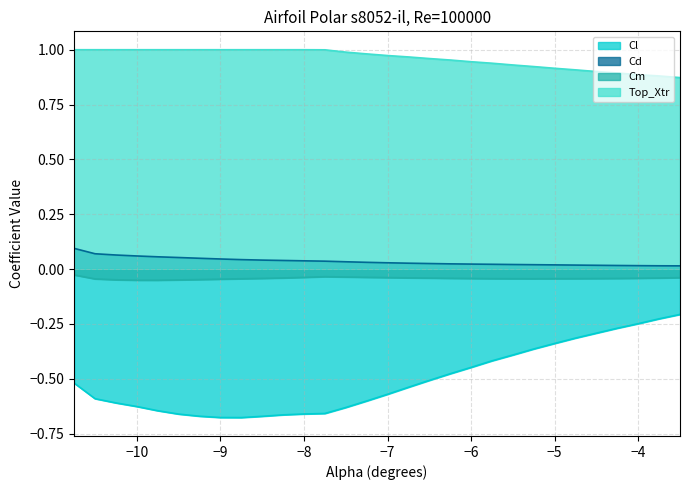

What is the spread (max minus min) of values at -10.25?

1.6